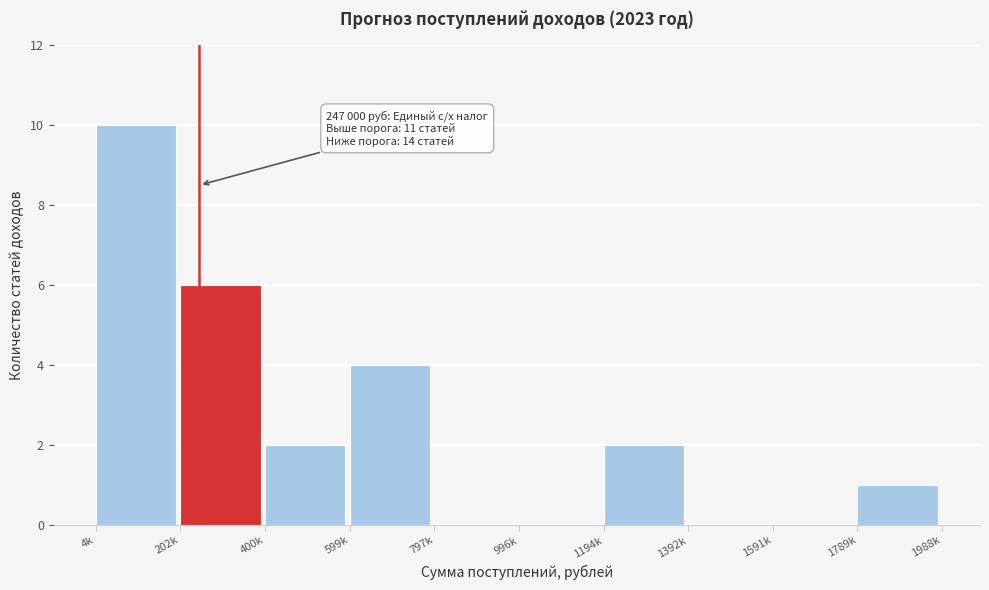

Reading right to left, extract all data points from this chart.

1789k=1	1591k=0	1392k=0	1194k=2	996k=0	797k=0	599k=4	400k=2	202k=6	4k=10